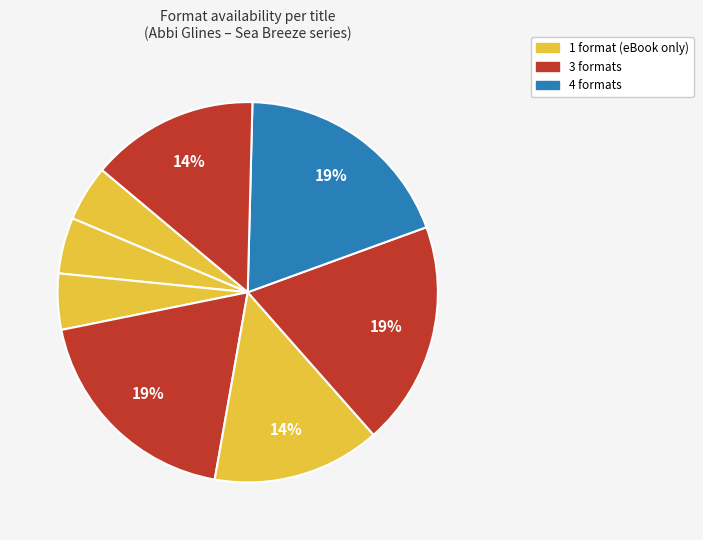

How many slices are in this pie chart?

8